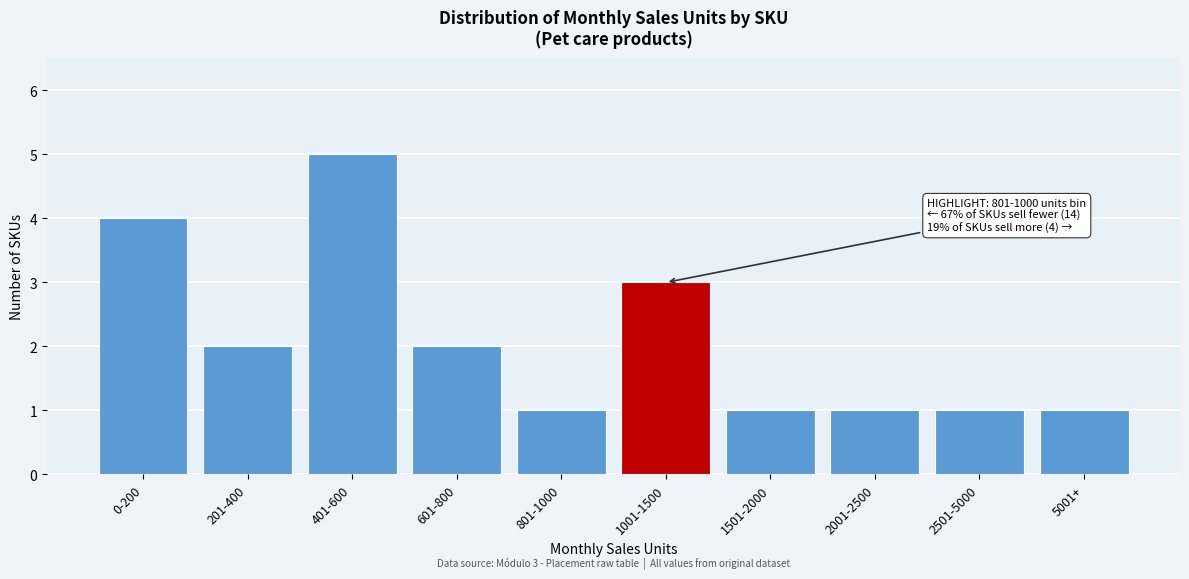

Reading left to right, list all the values displayed in this chart.

0-200=4	201-400=2	401-600=5	601-800=2	801-1000=1	1001-1500=3	1501-2000=1	2001-2500=1	2501-5000=1	5001+=1